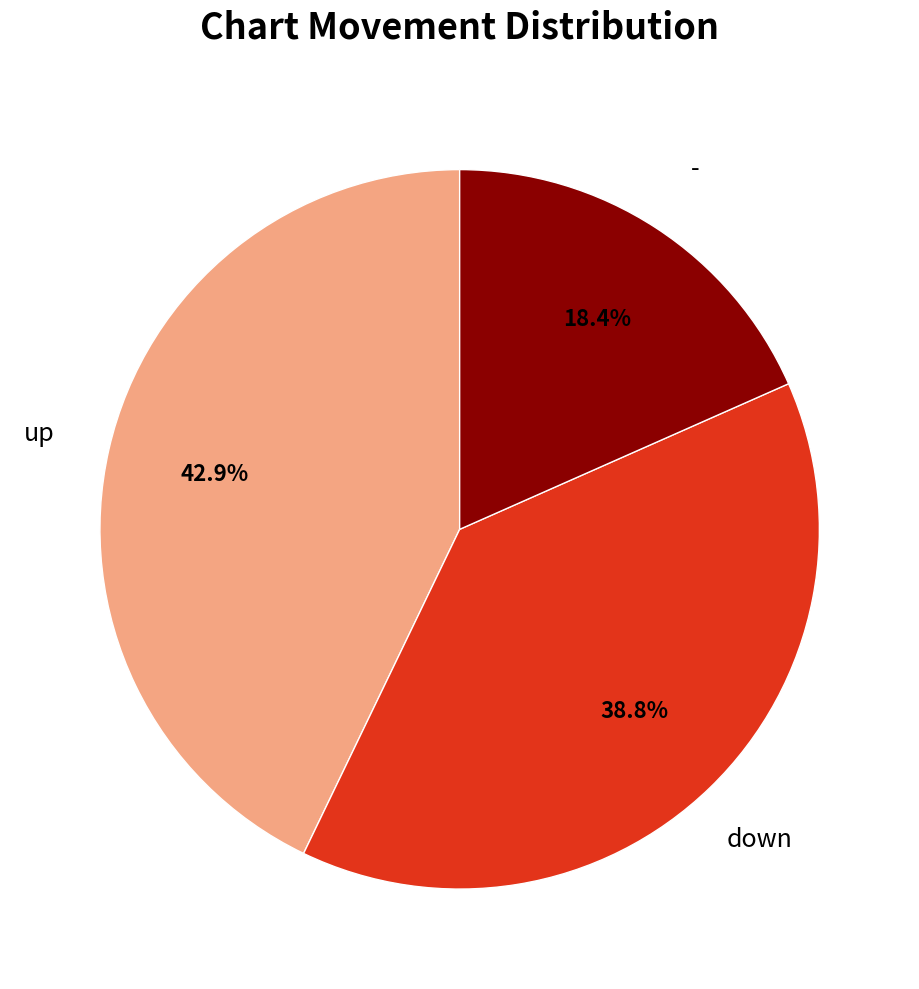

How many slices are in this pie chart?

3